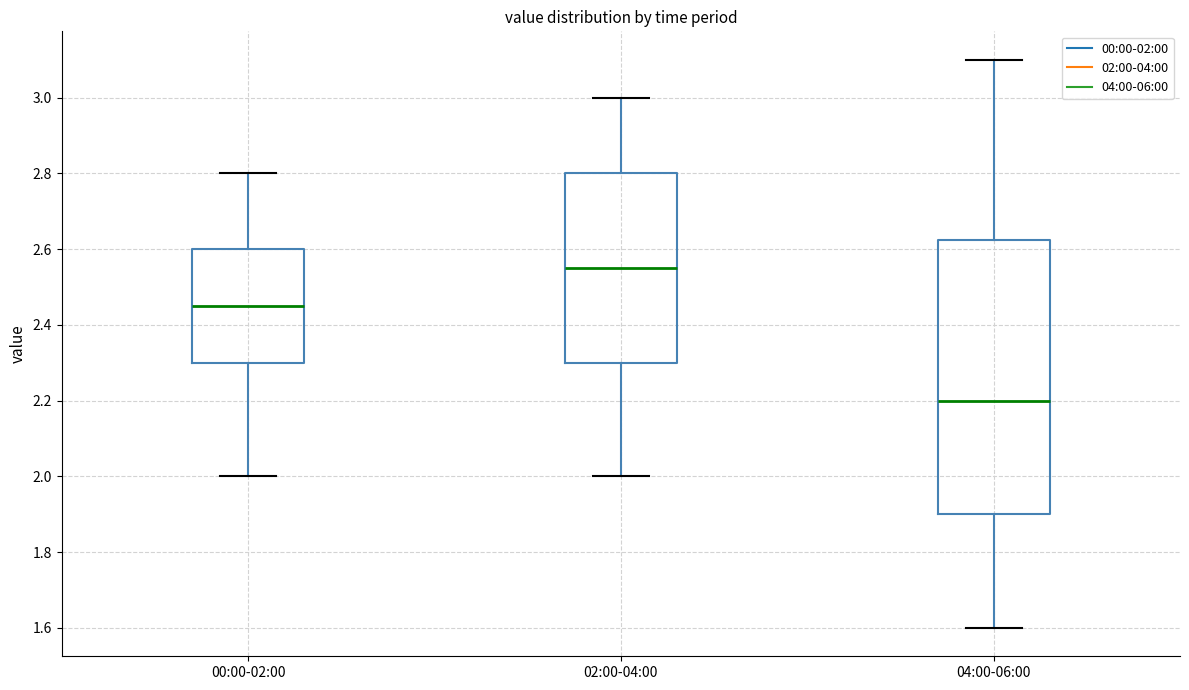

Which box's median line is the highest?

02:00-04:00